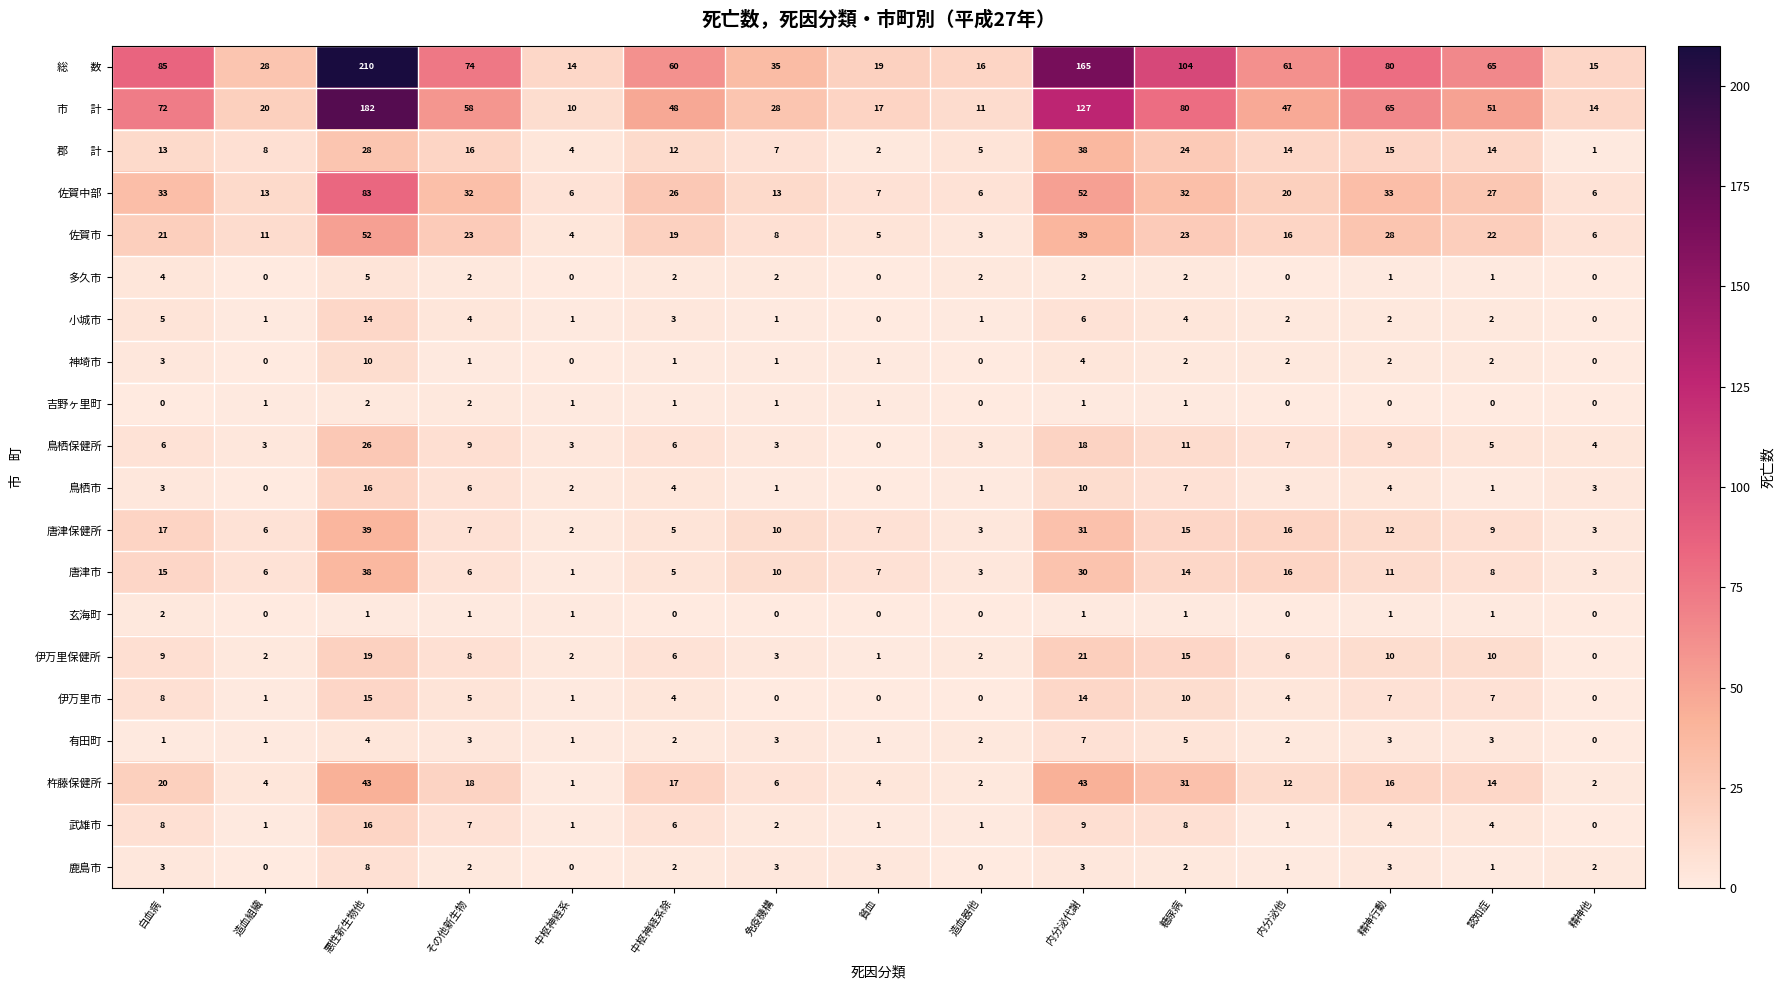

What is the spread (max minus min) of values at 白血病?

85